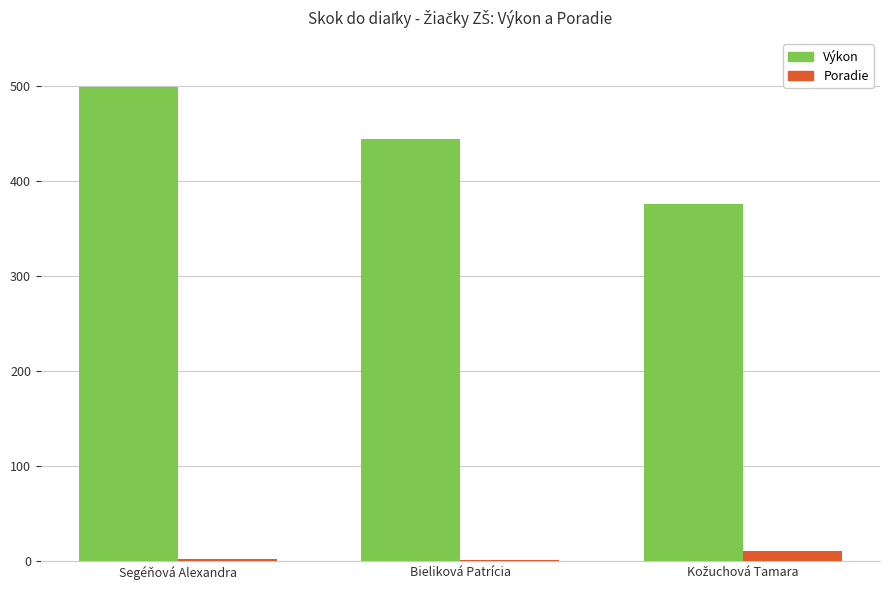

At which label is Výkon closest to 437?

Bieliková Patrícia